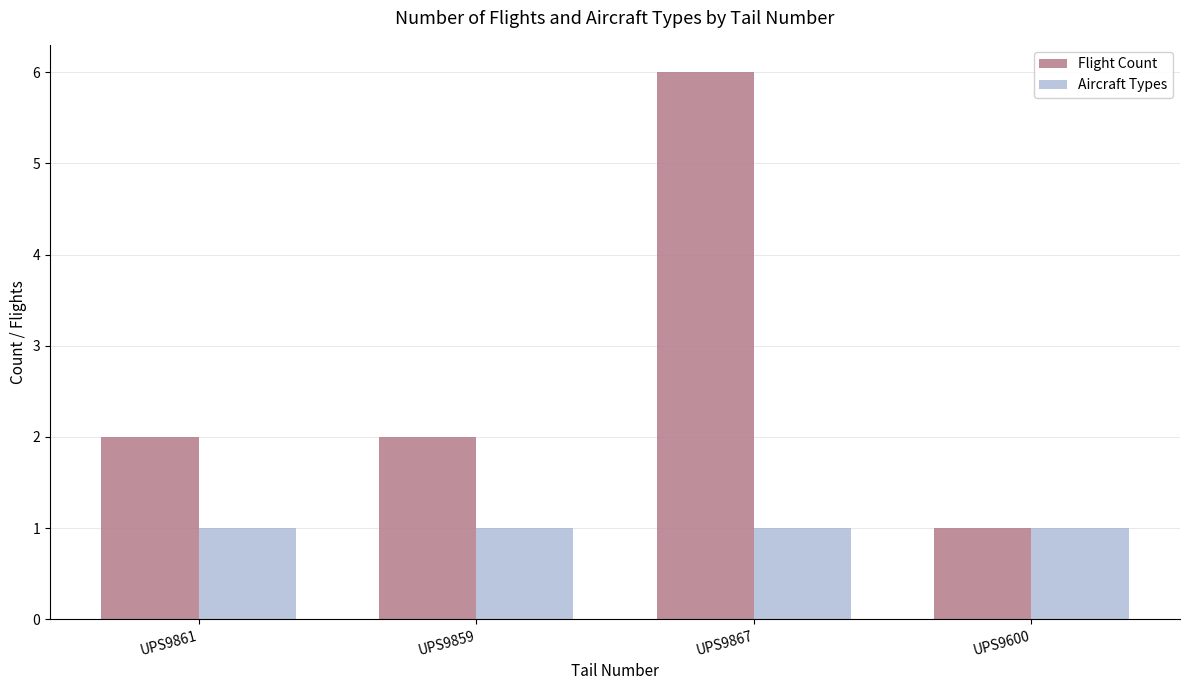

Reading right to left, list all the values displayed in this chart.

Flight Count: 1	6	2	2
Aircraft Types: 1	1	1	1